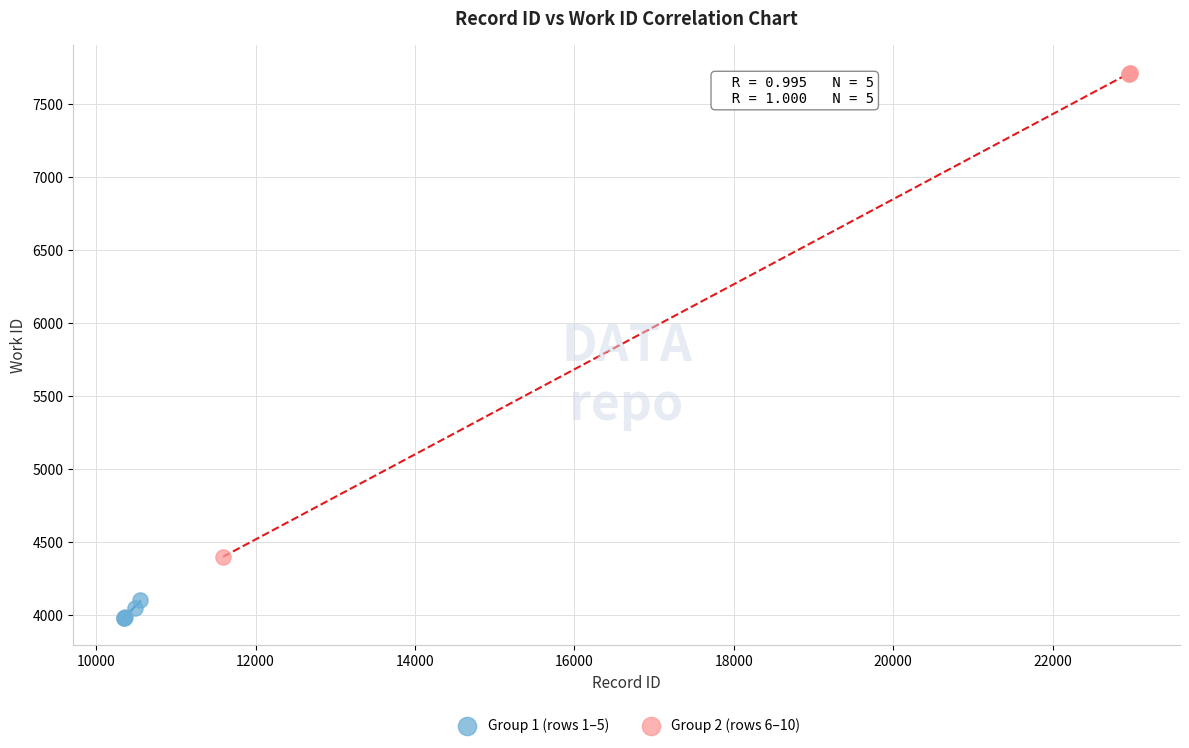

Which series contains the lowest Y value?

Group 1 (rows 1–5)